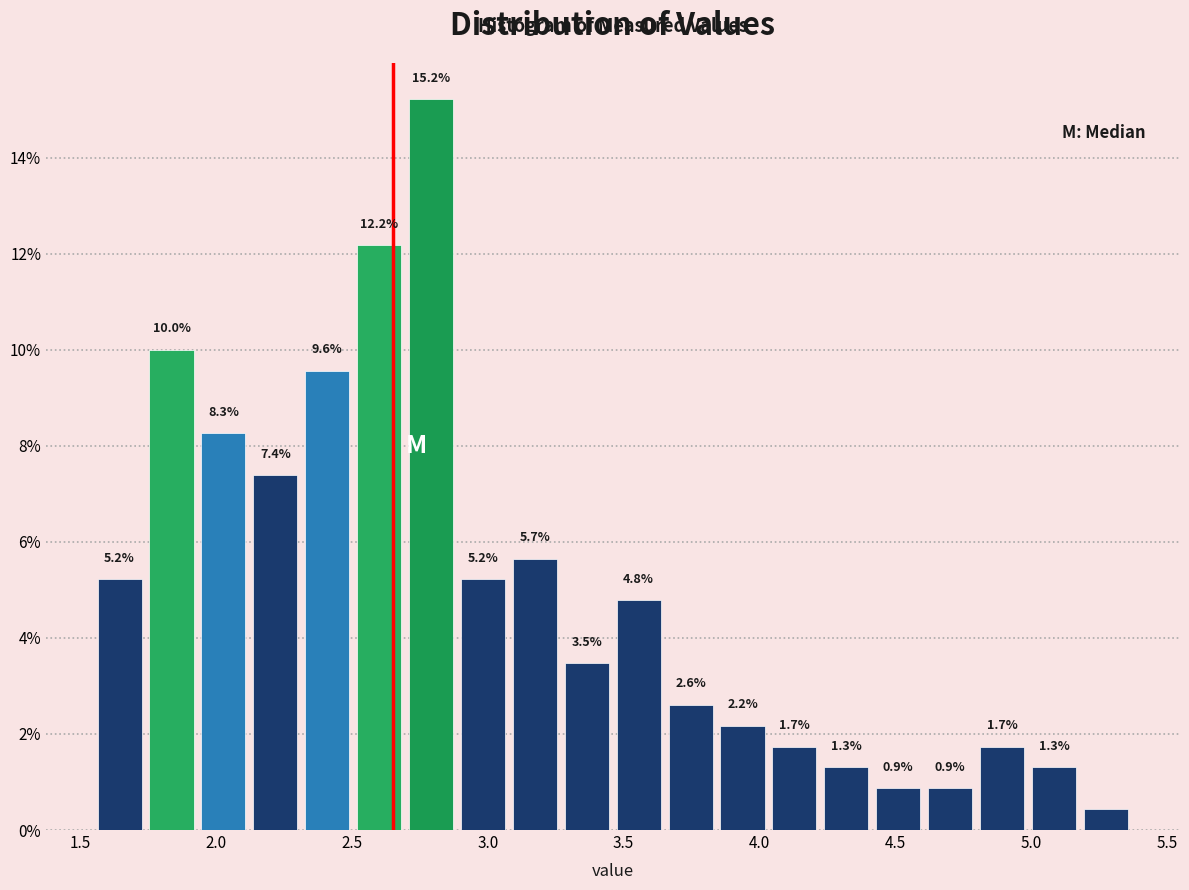

Read against the x-axis, roughly where is the centre of the tallest bar?

2.80